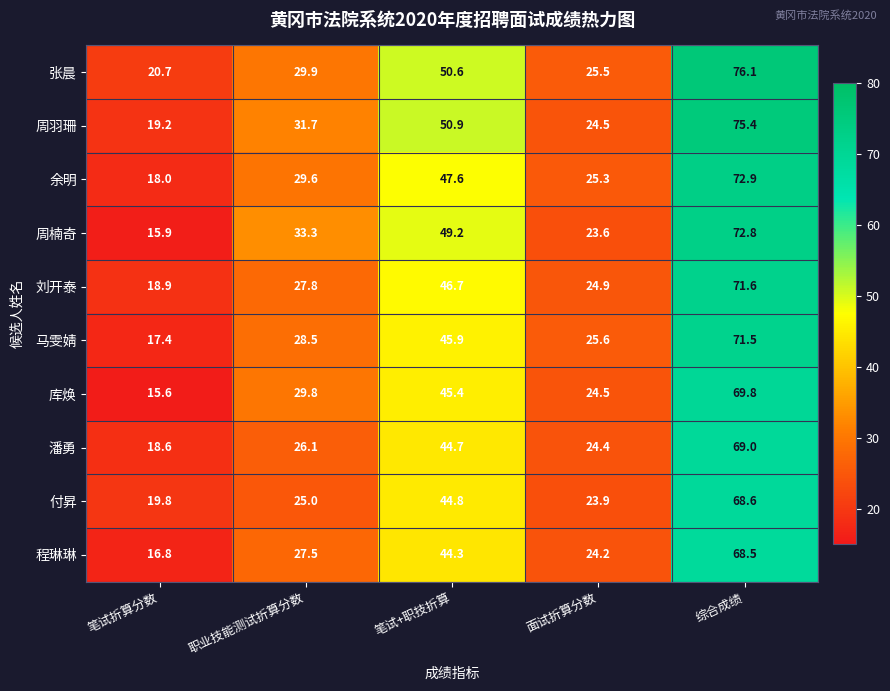

What is the spread (max minus min) of values at 综合成绩?

7.6